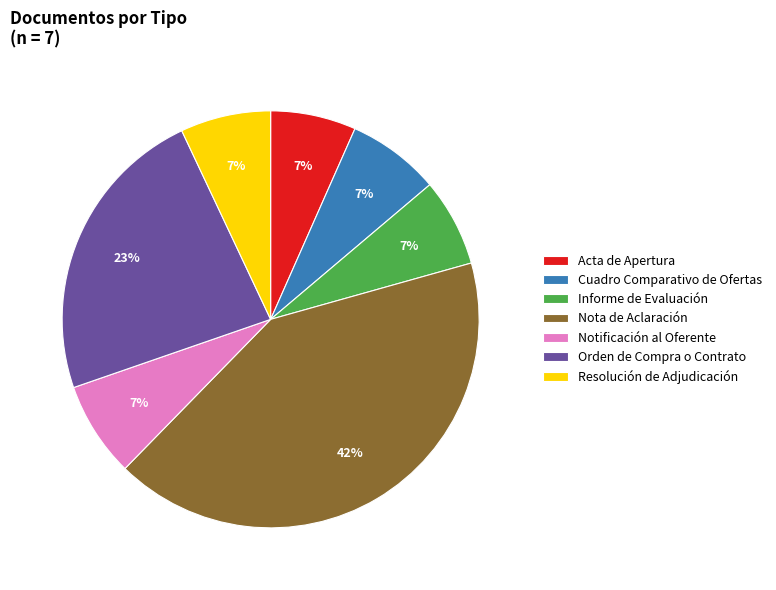

Does any single category account for the majority?

No